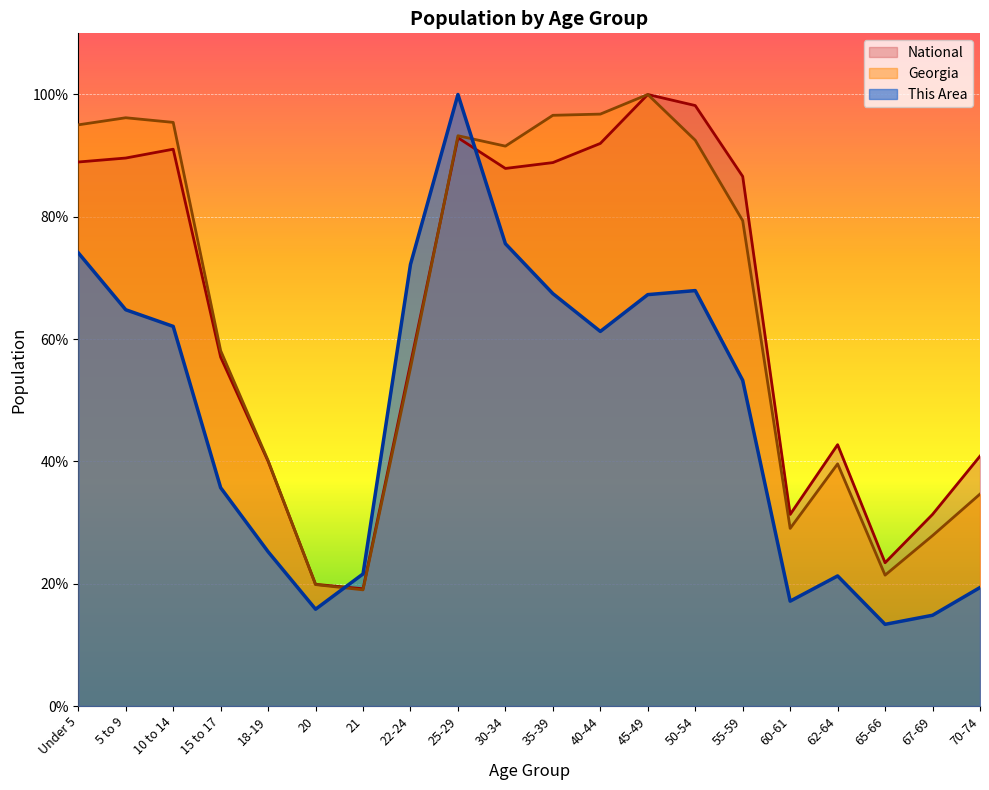

Read the This Area value at 70-74.

0.2